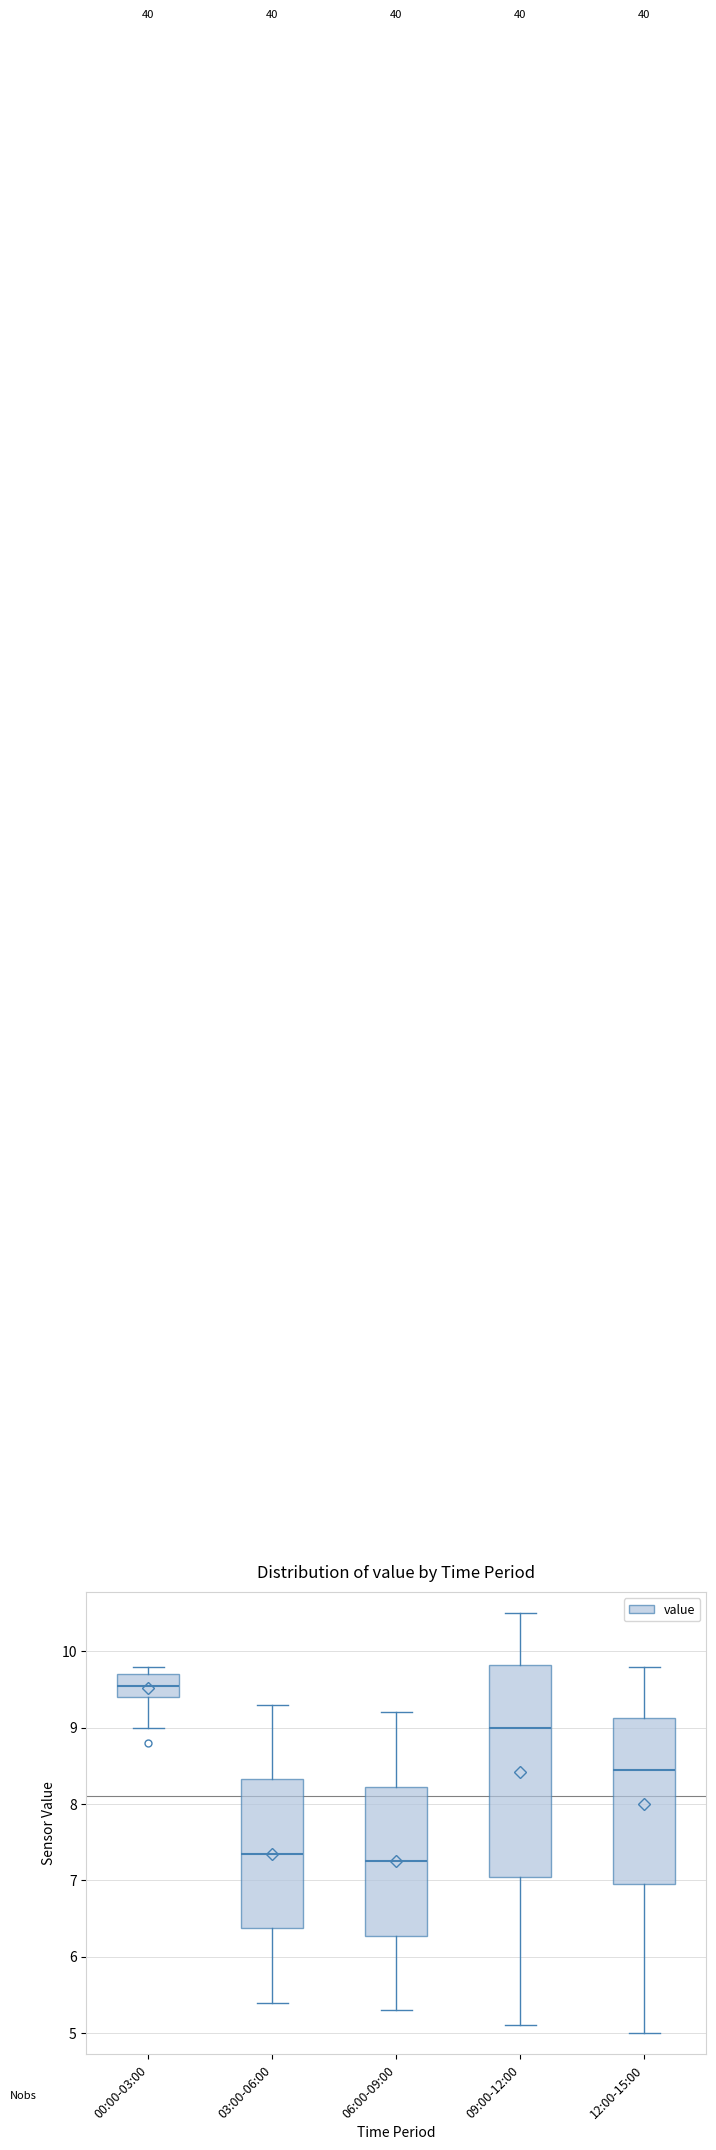

Where is the upper edge of the box for 00:00-03:00 on the y-axis? The values are not printed on the chart, so give them approximately, as read against the axis.

9.7